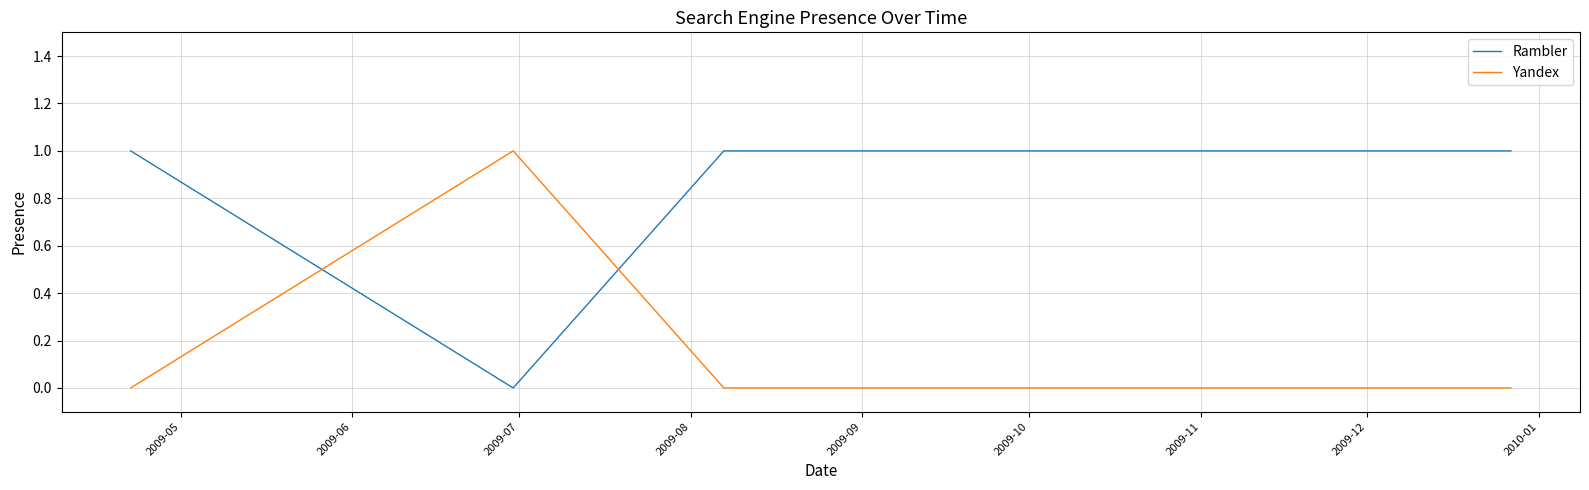

In Rambler, how many points are lower than both neighbors (excluding endpoints)?

1